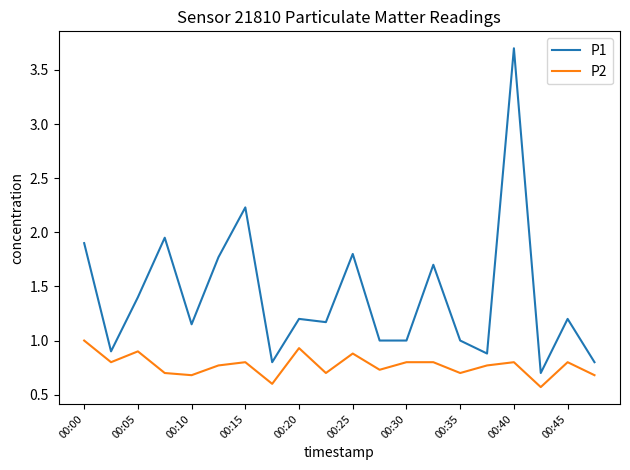

What is the minimum value shown in the chart?

0.6